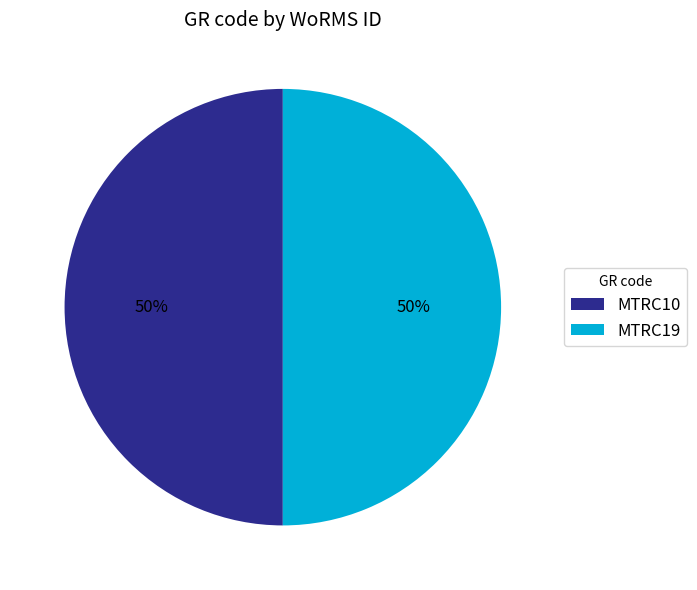

Combined, do MTRC10 and MTRC19 account for over 50%?

Yes